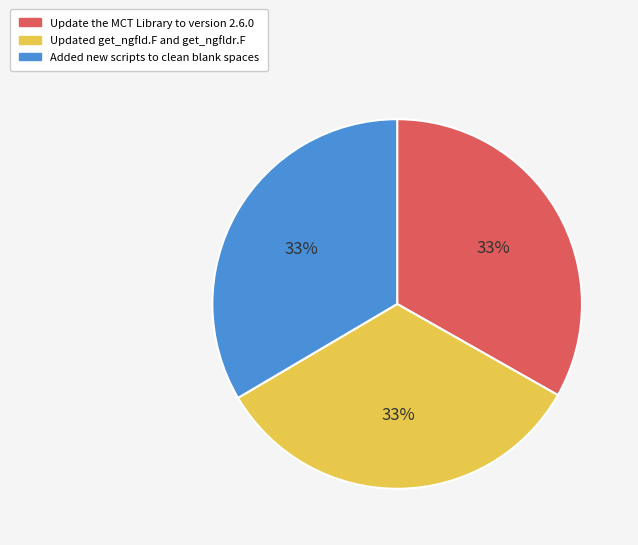

Is there any slice that represents more than half of the pie?

No